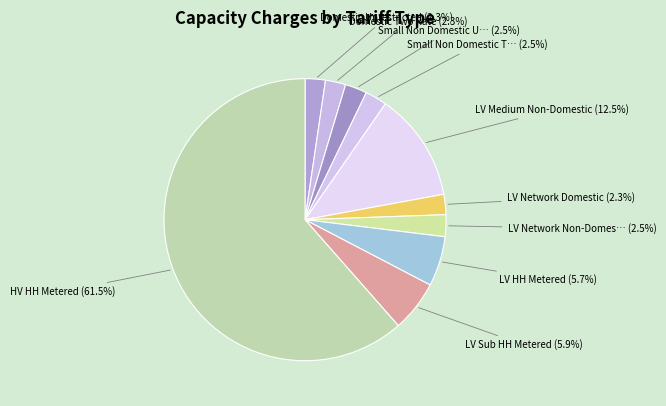

To the nearest percent, what is the average slice percentage?

9%